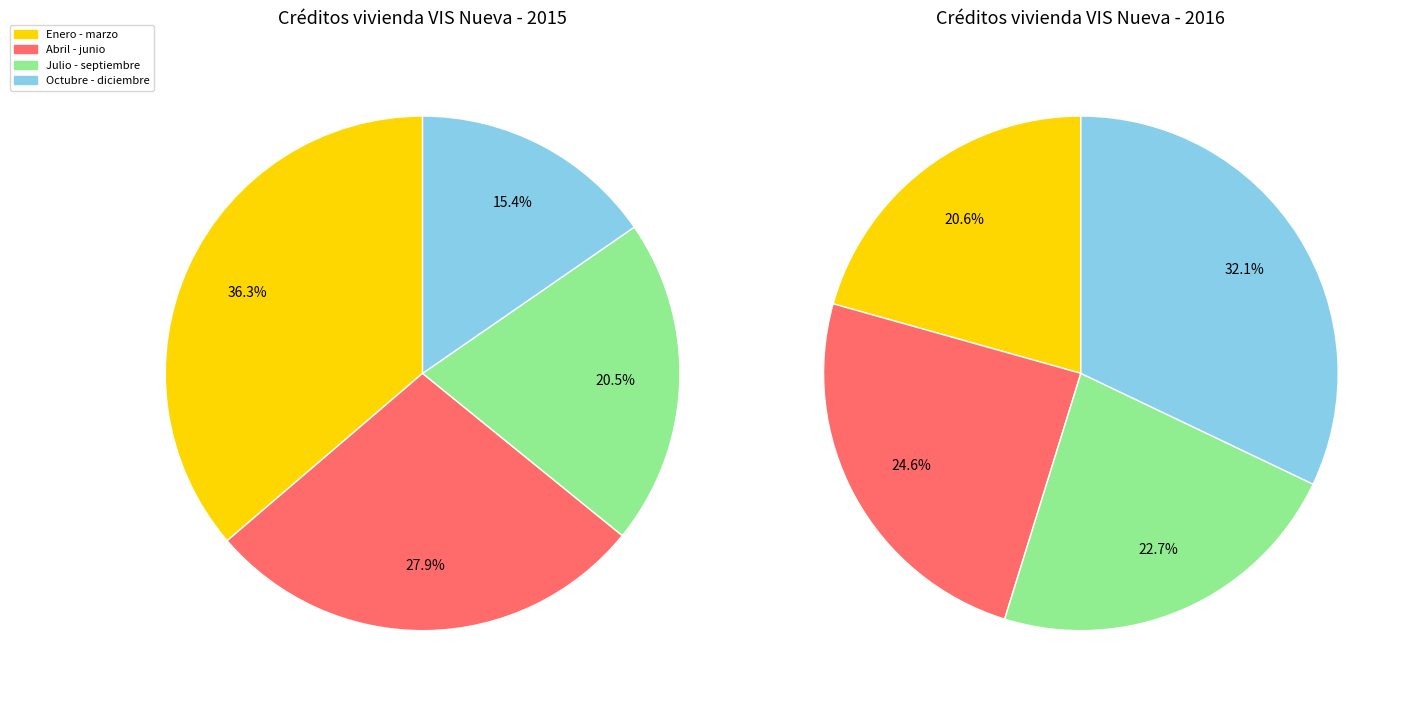

What percentage do Julio - septiembre and Octubre - diciembre together represent?

35.9%